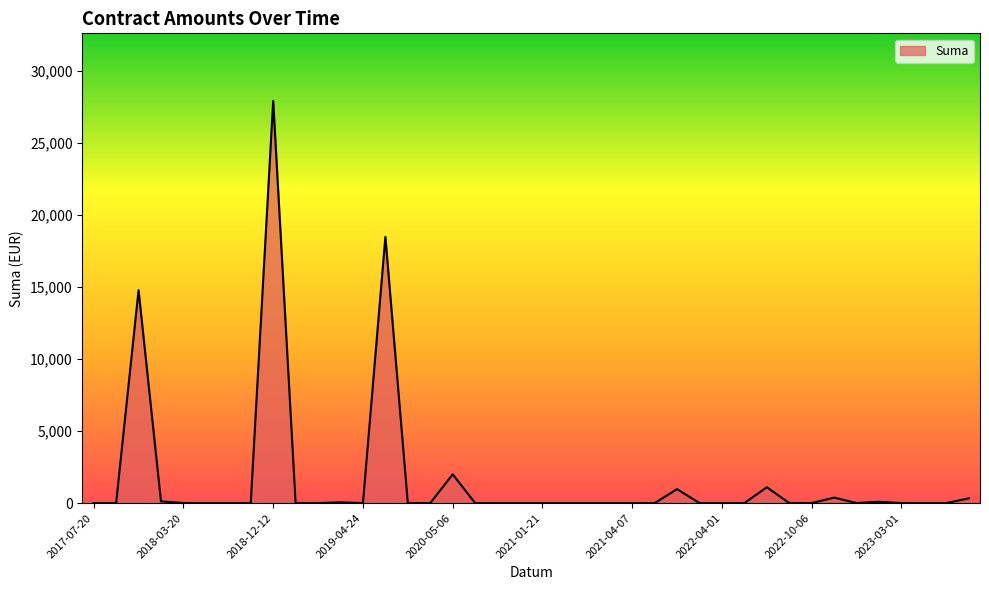

What is the greatest value displayed?

27944.8